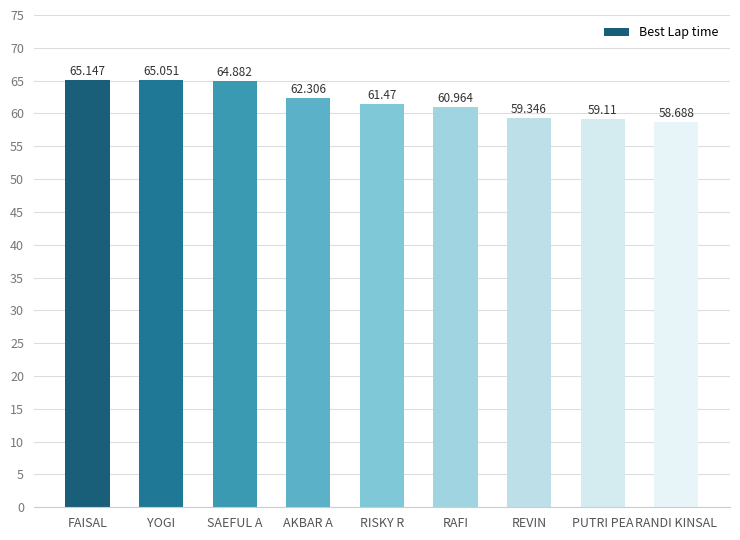

What position from the right is RANDI KINSAL?

1